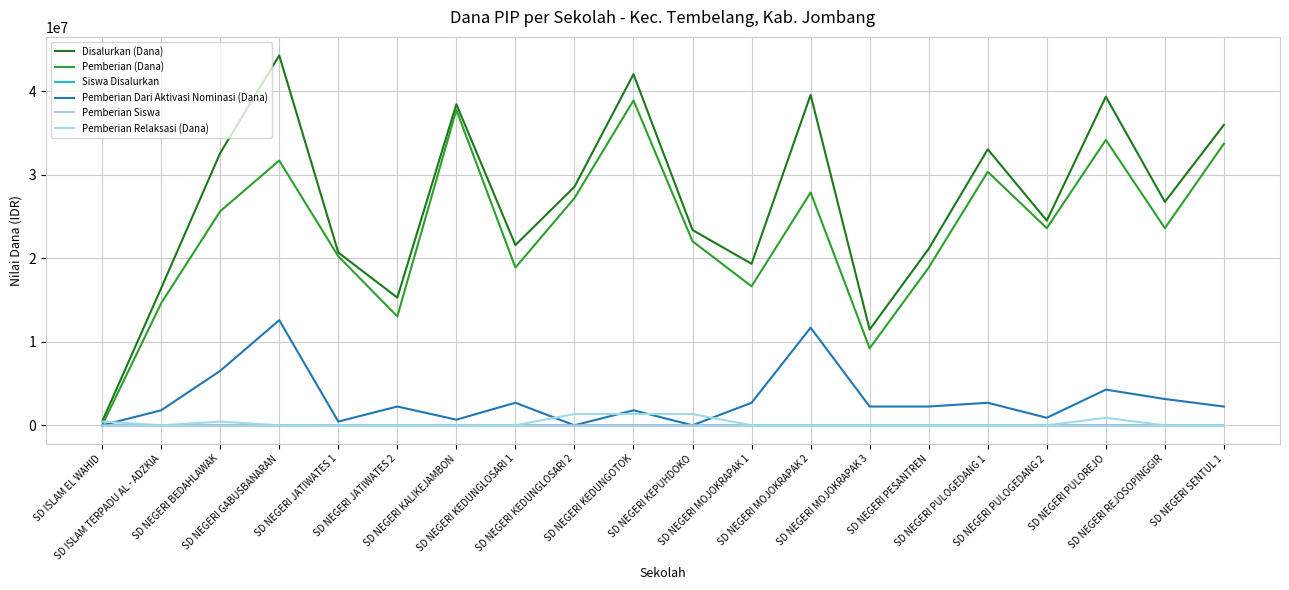

True or false: Disalurkan (Dana) and Pemberian Relaksasi (Dana) intersect in this chart.

False